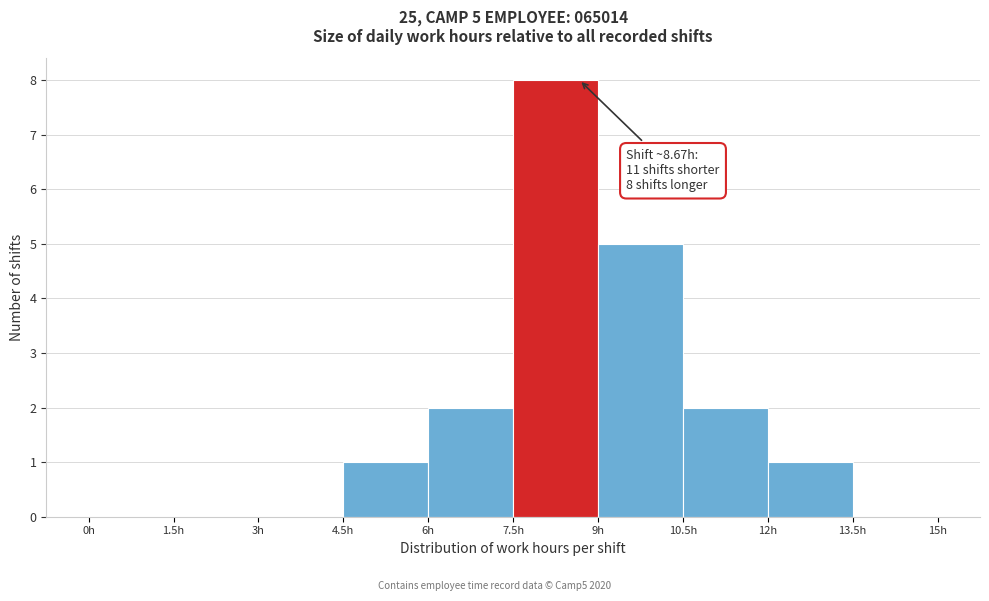

Over which range of the x-axis is the bar tallest?

7.5 to 9.0